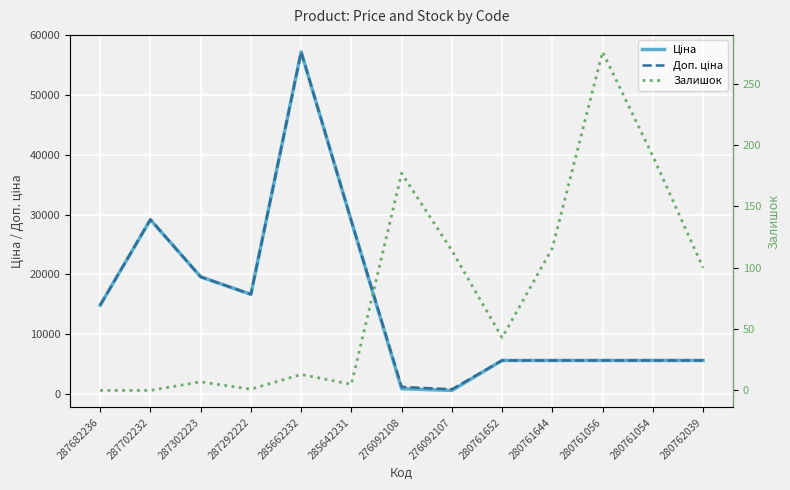

Reading left to right, transcribe all the data shown in this chart.

Ціна: 287682236=14817.6	287702232=29152.3	287302223=19564.9	287292222=16636.8	285662232=57258.0	285642231=28901.7	276092108=831.5	276092107=540.5	280761652=5560.3	280761644=5560.3	280761056=5560.3	280761054=5560.3	280762039=5560.3
Доп. ціна: 287682236=14817.6	287702232=29152.3	287302223=19564.9	287292222=16636.8	285662232=57258.0	285642231=28901.7	276092108=1126.7	276092107=732.0	280761652=5560.3	280761644=5560.3	280761056=5560.3	280761054=5560.3	280762039=5560.3
Залишок: 287682236=0.0	287702232=0.0	287302223=7.0	287292222=1.0	285662232=13.0	285642231=5.0	276092108=177.0	276092107=114.0	280761652=43.0	280761644=116.0	280761056=276.0	280761054=191.0	280762039=100.0